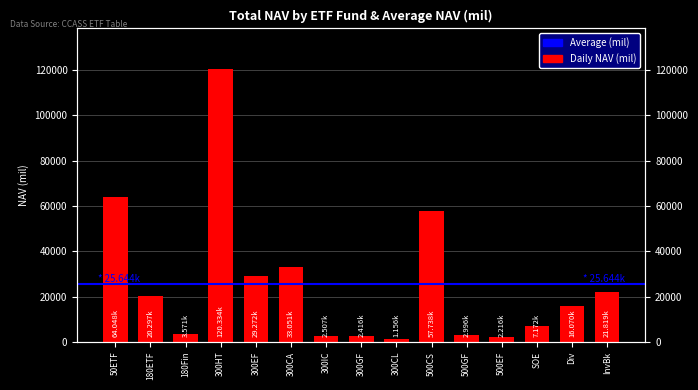

Which has a higher value, SOE or 50ETF?

50ETF